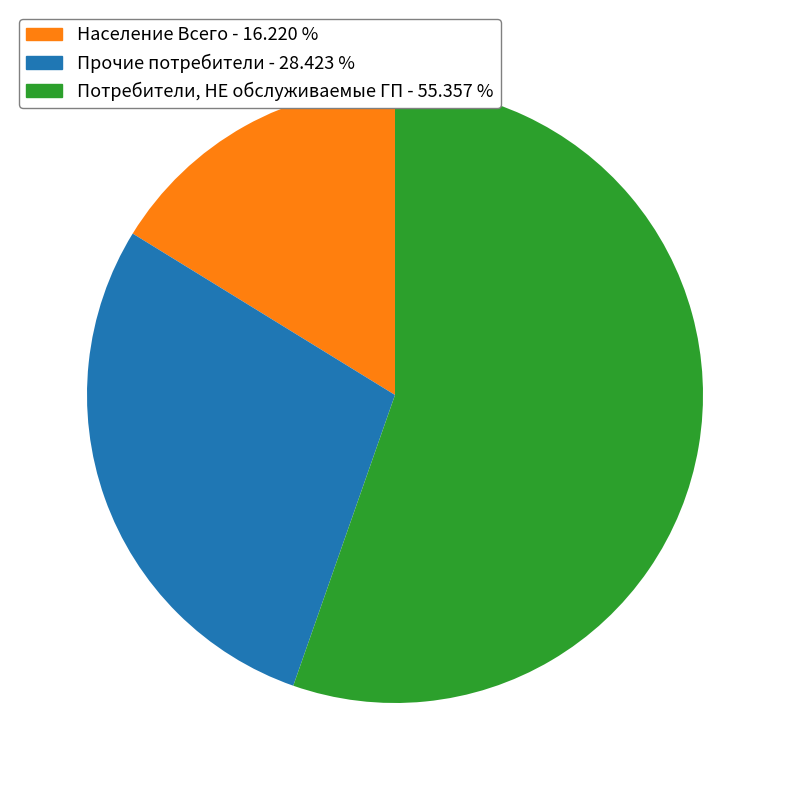

Which slice is the largest?

Потребители, НЕ обслуживаемые ГП